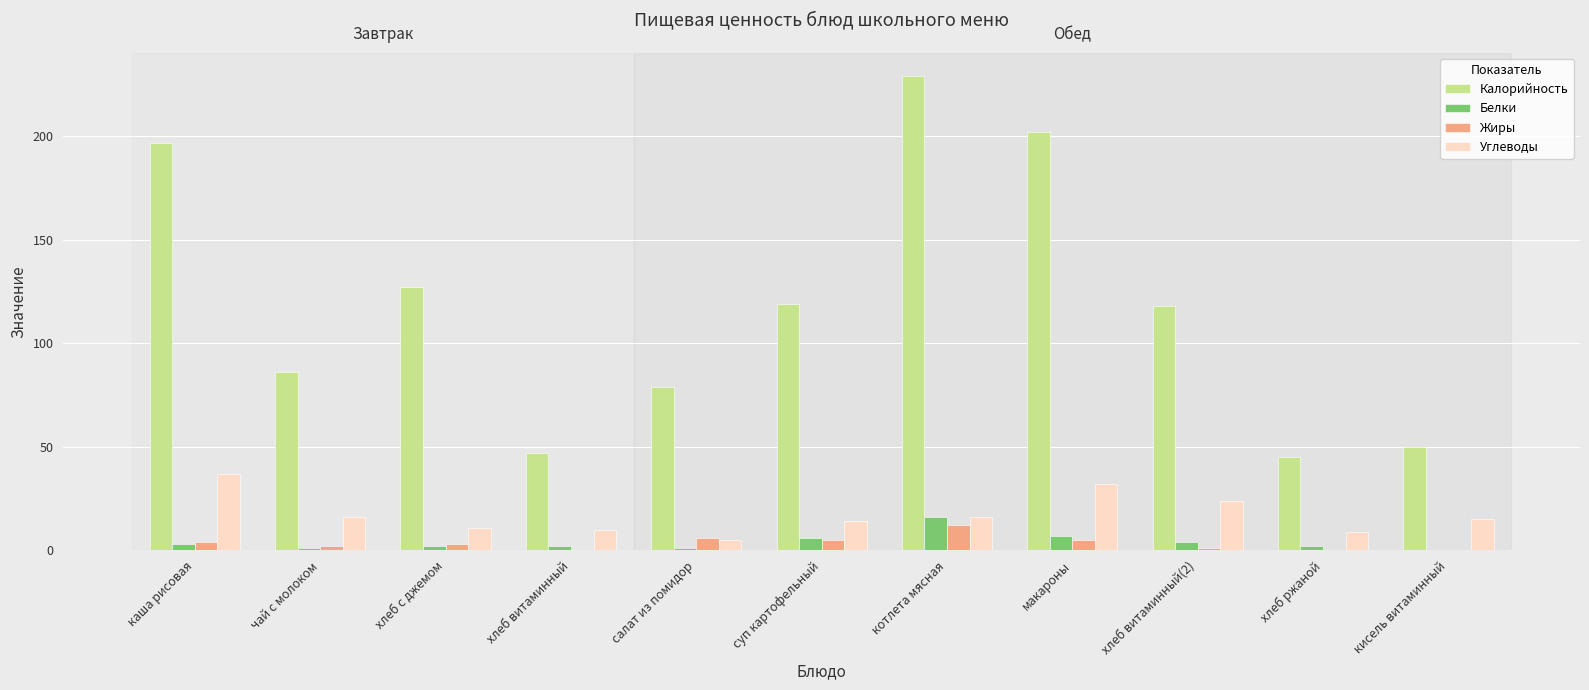

At which category is the sum across all series the highest?

котлета мясная